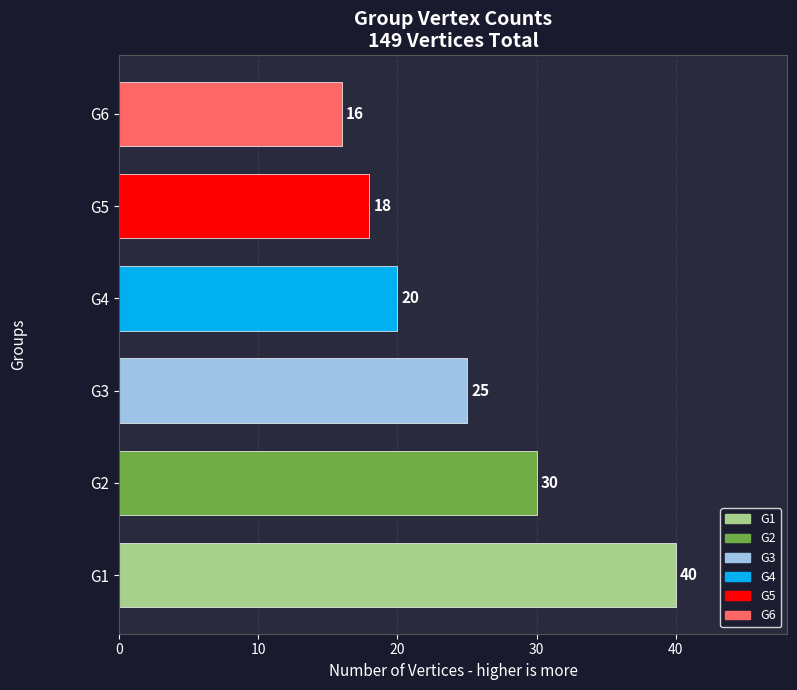

Reading bottom to top, list all the values displayed in this chart.

G1=40	G2=30	G3=25	G4=20	G5=18	G6=16